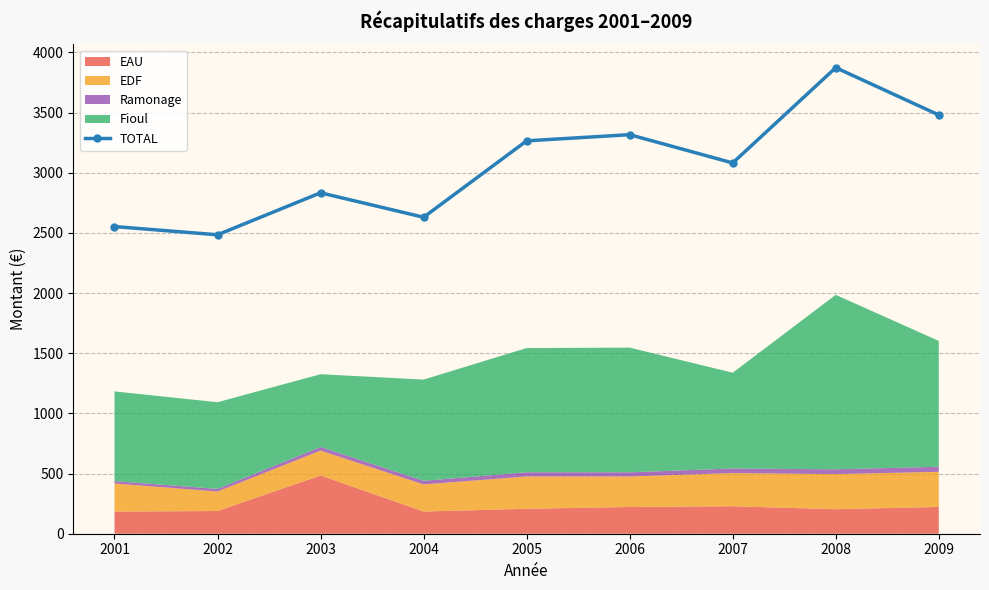

Reading left to right, list all the values displayed in this chart.

2552.7	2484.5	2833.3	2630.1	3265.2	3316.3	3081.4	3873.3	3480.0